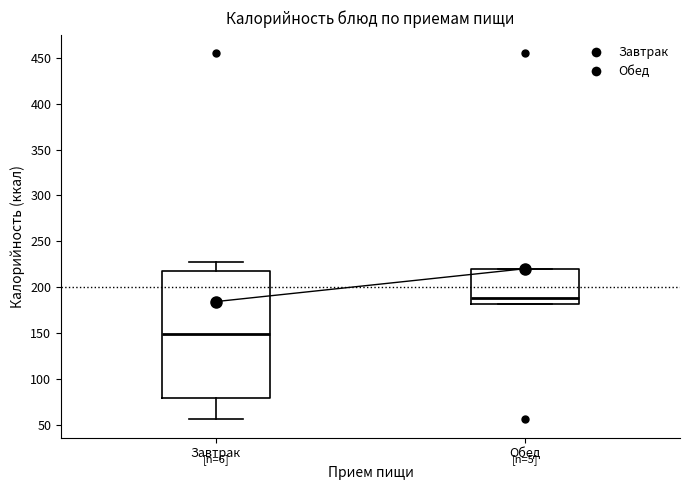

Reading left to right, read every box against the y-axis: the position of its median line, the range the box covers, and the ends of its whiskers. The values are not printed on the chart, so give them approximately, as read against the axis.

Завтрак: median 150, box 80 to 220, whiskers 55 to 225
Обед: median 190, box 180 to 220, whiskers 180 to 220